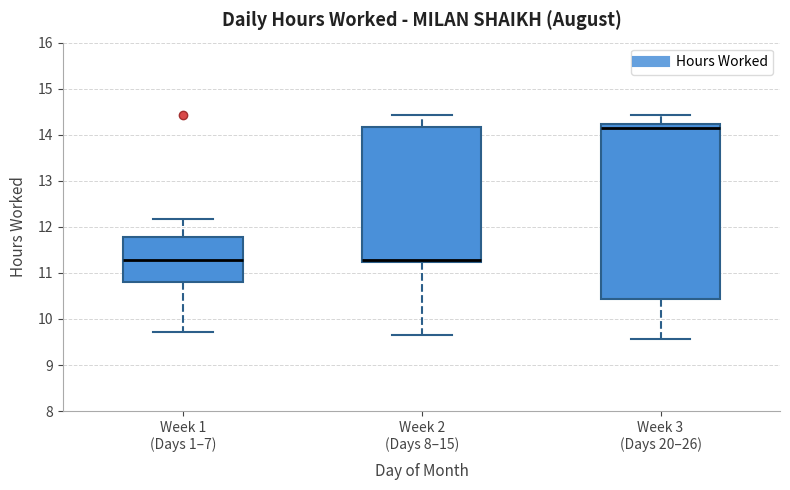

Reading left to right, read every box against the y-axis: the position of its median line, the range the box covers, and the ends of its whiskers. The values are not printed on the chart, so give them approximately, as read against the axis.

Week 1 (Days 1–7): median 11.3, box 10.8 to 11.8, whiskers 9.7 to 12.2
Week 2 (Days 8–15): median 11.3, box 11.2 to 14.2, whiskers 9.7 to 14.4
Week 3 (Days 20–26): median 14.2 (just below the box's upper edge), box 10.4 to 14.2, whiskers 9.6 to 14.4